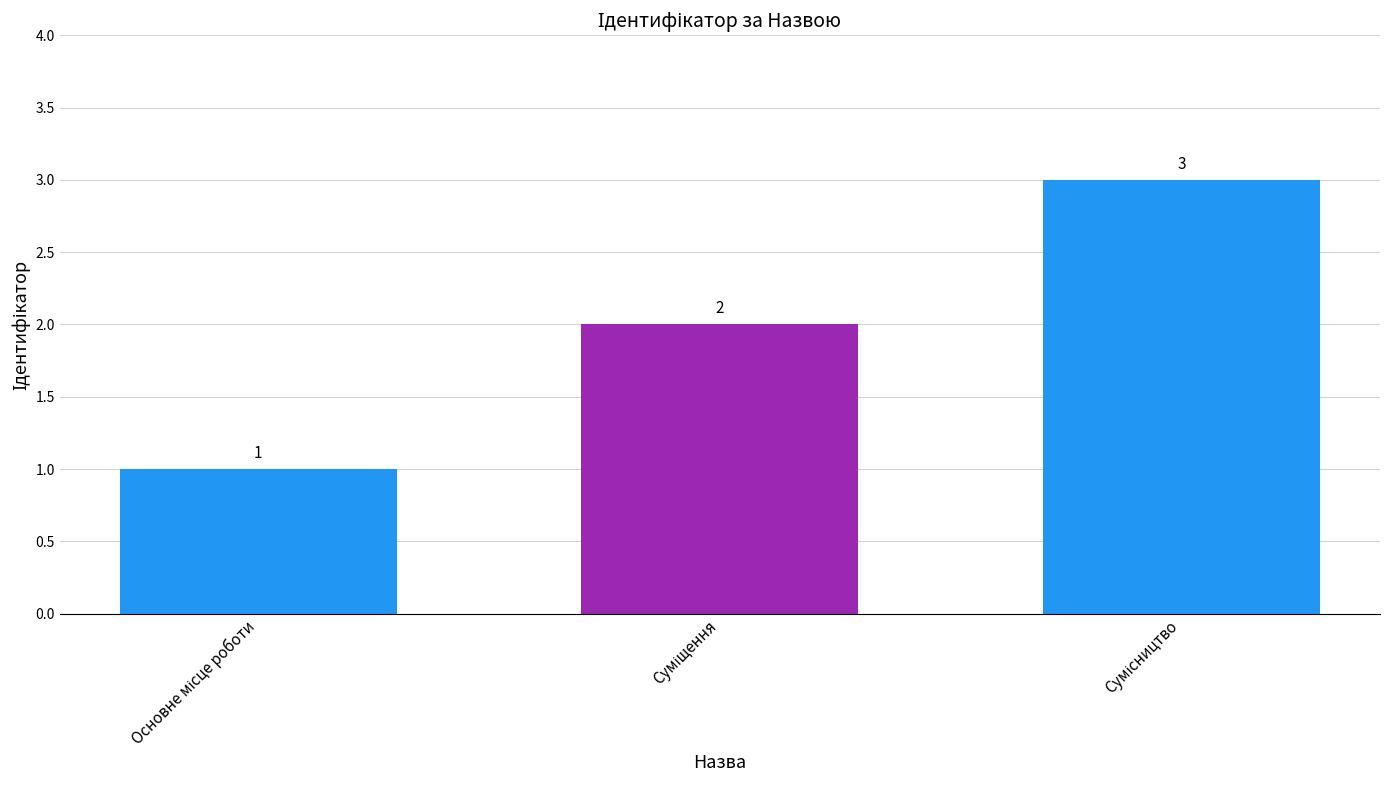

Count the values in the range 1 to 3.

3